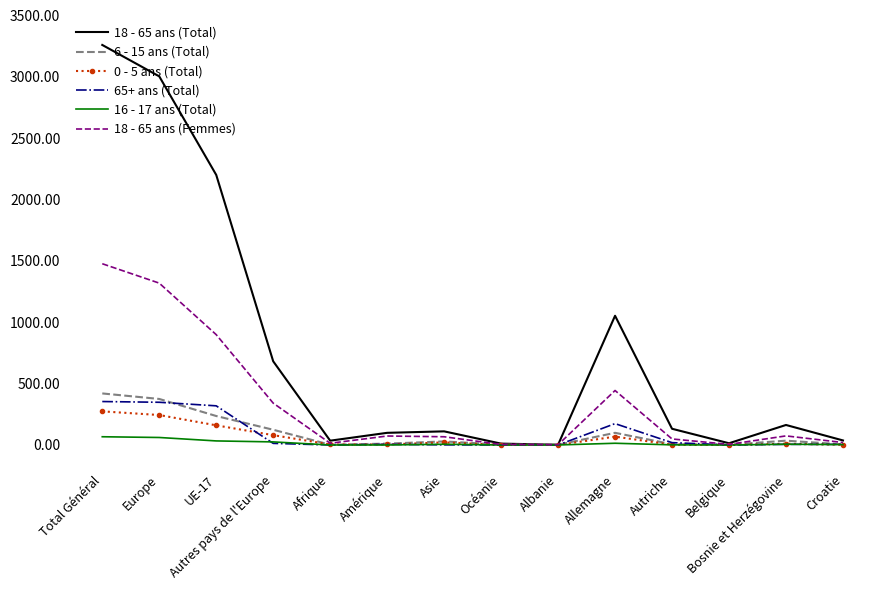

At which label does 18 - 65 ans (Total) reach its peak?

Total Général